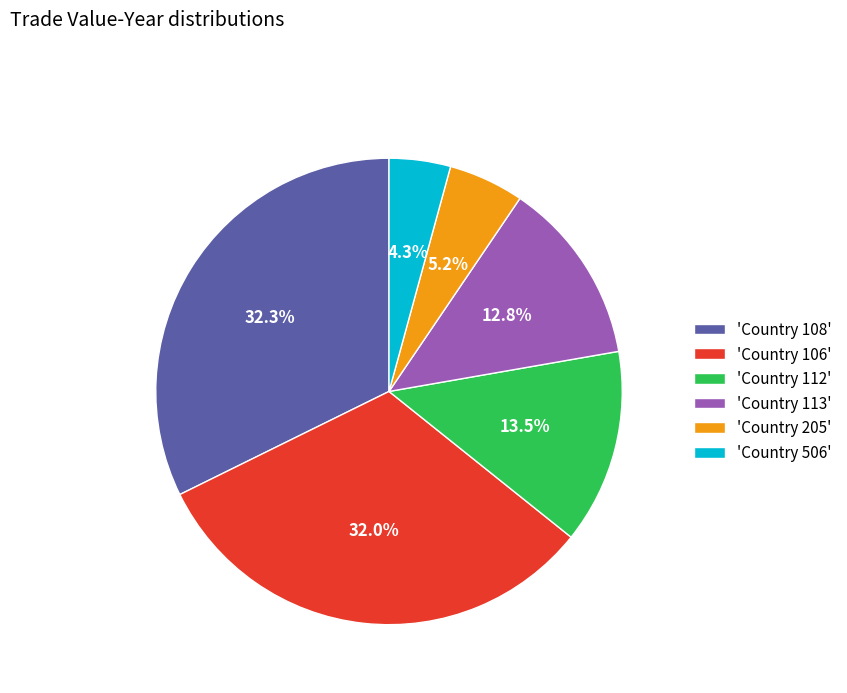

Do 'Country 112' and 'Country 205' together represent more than half of the pie?

No